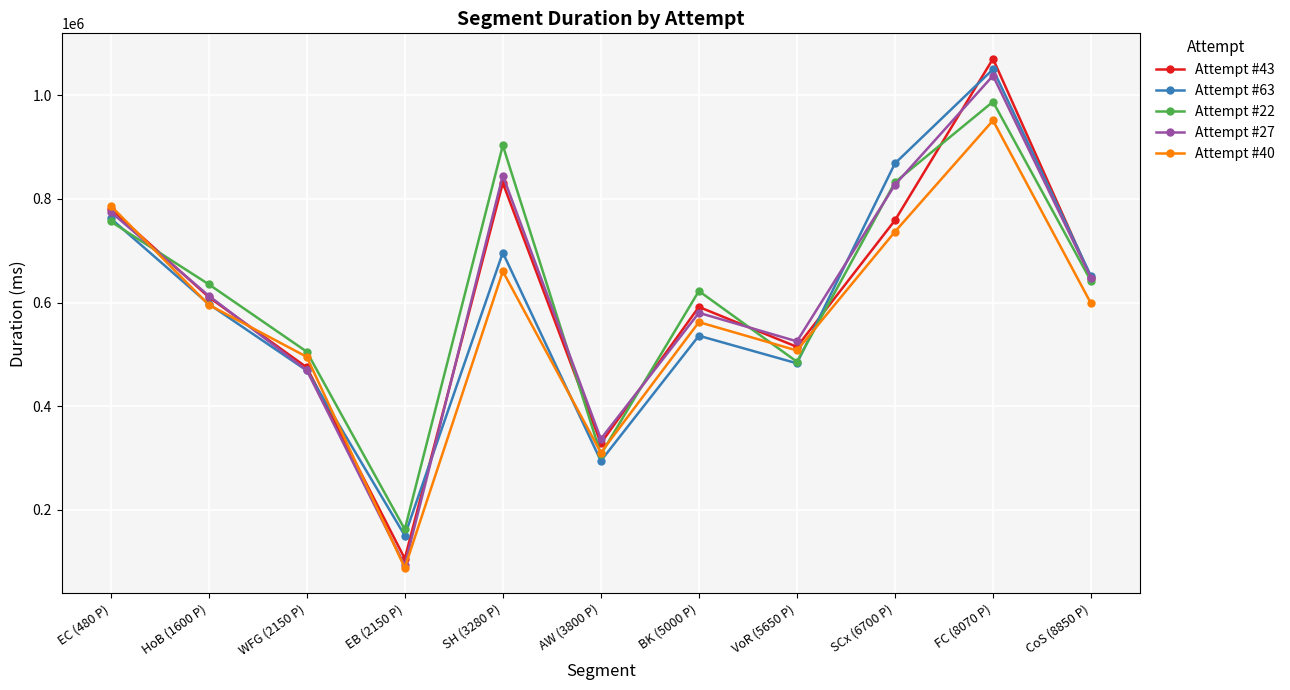

In Attempt #63, how many points are lower than both neighbors (excluding endpoints)?

3